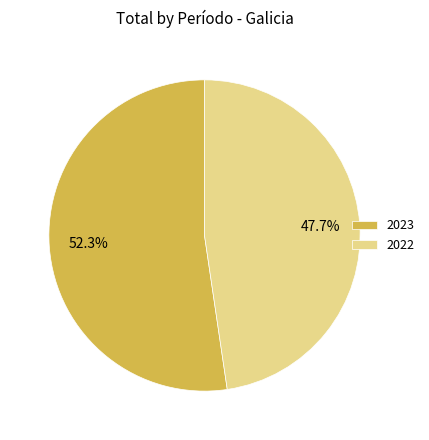

Do 2022 and 2023 together represent more than half of the pie?

Yes